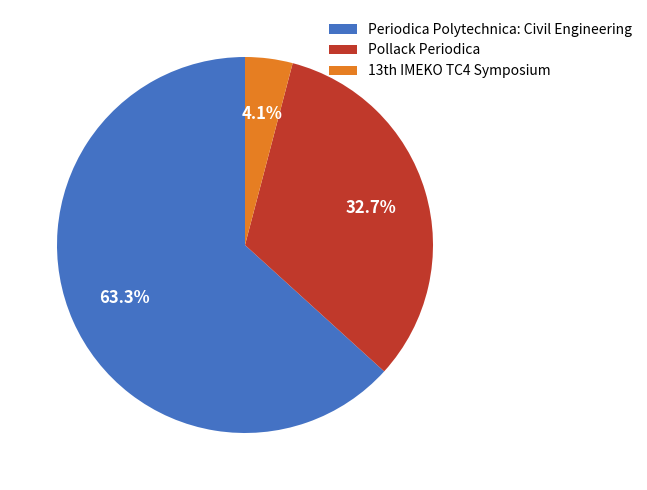

Which slice is the smallest?

13th IMEKO TC4 Symposium